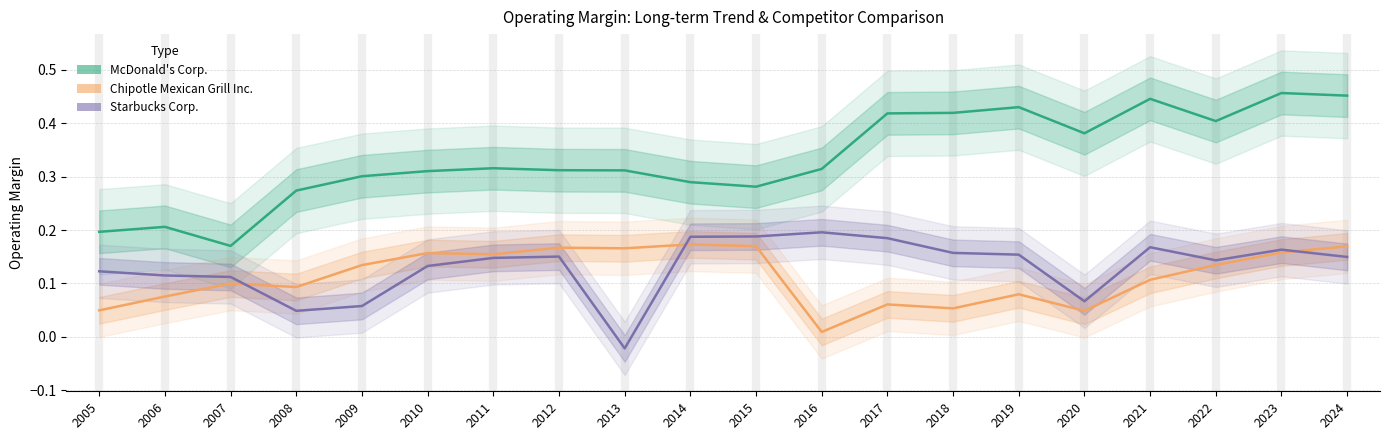

Is the value of McDonald's Corp. at 2007 greater than the value of Chipotle Mexican Grill Inc. at 2019?

Yes